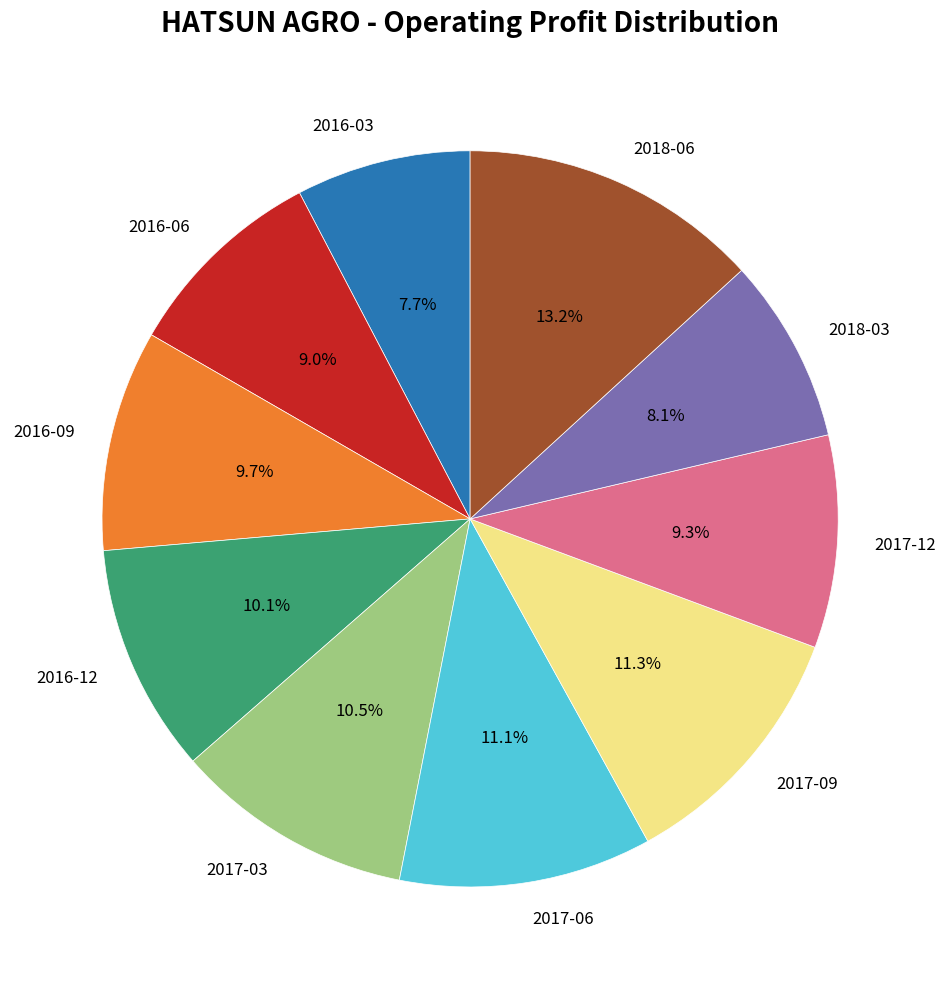

Approximately how many times larger is the value at 2016-09 compared to 2017-09?

0.9